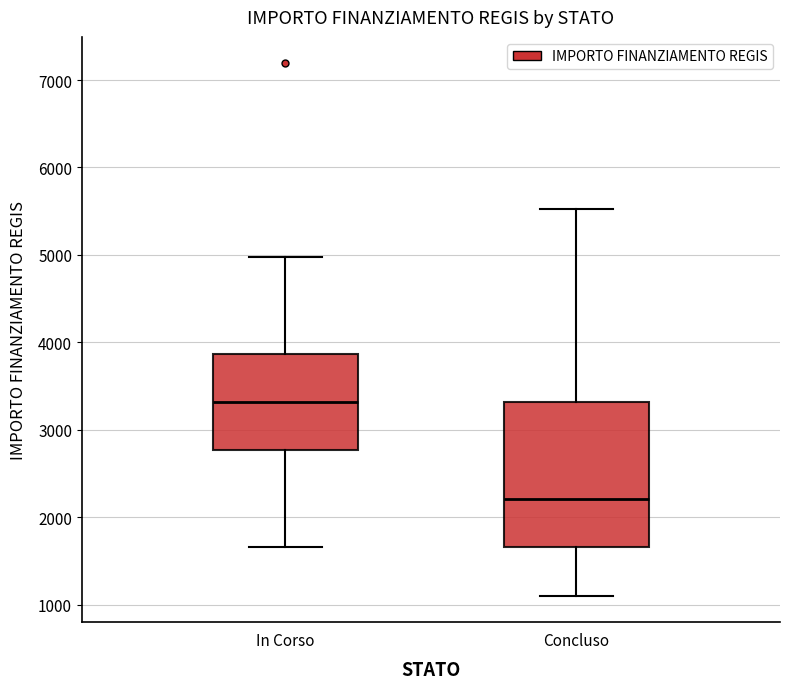

Comparing the boxes themselves (not the whiskers), which one is the tallest?

Concluso